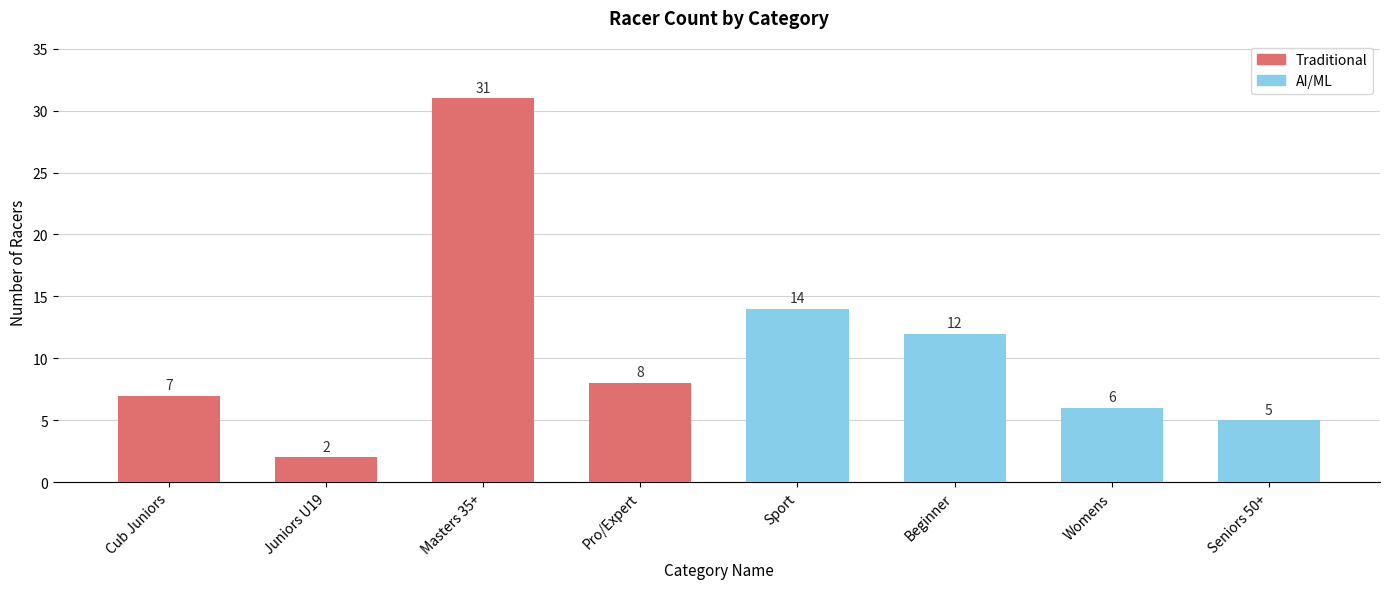

How many distinct data groups are displayed?

2